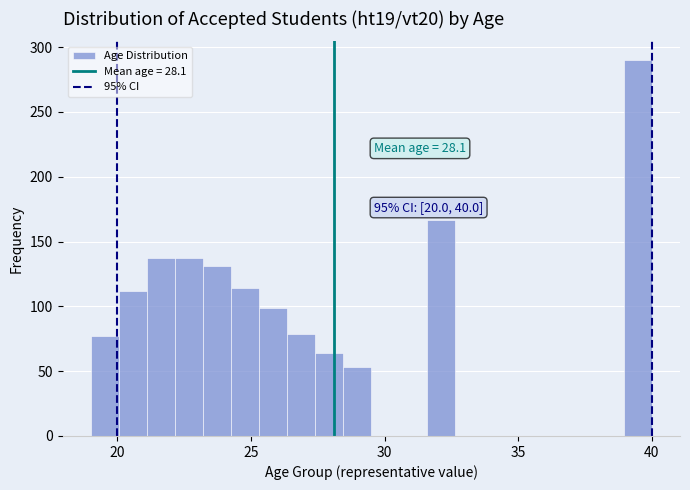

Around what value on the x-axis is the tallest bar? Give the approximate position of its centre, as read against the axis.

39.5